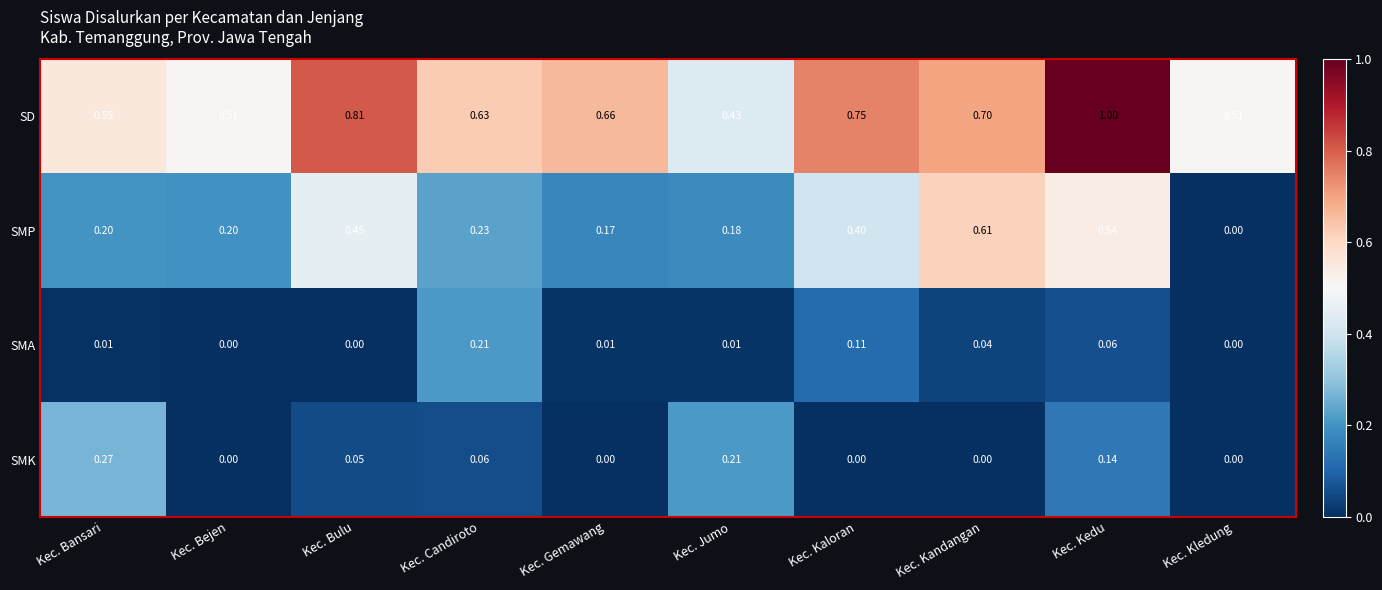

How many values in the SMP series exceed 0?

9